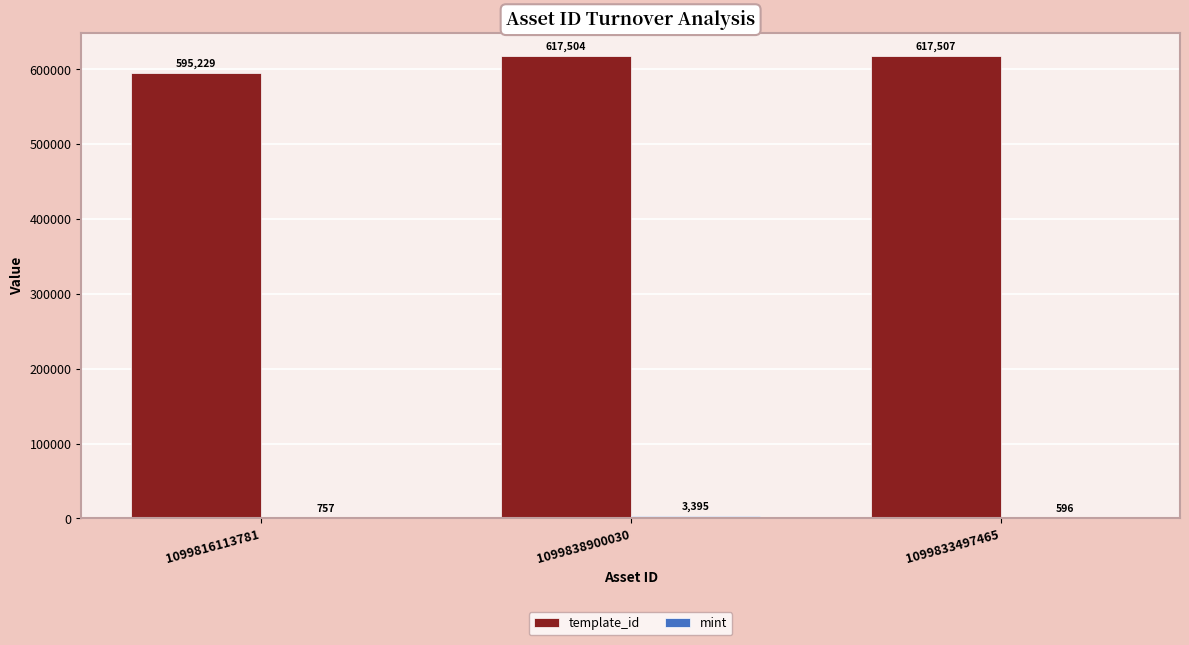

What is the total value across all series at 1099838900030?

620899